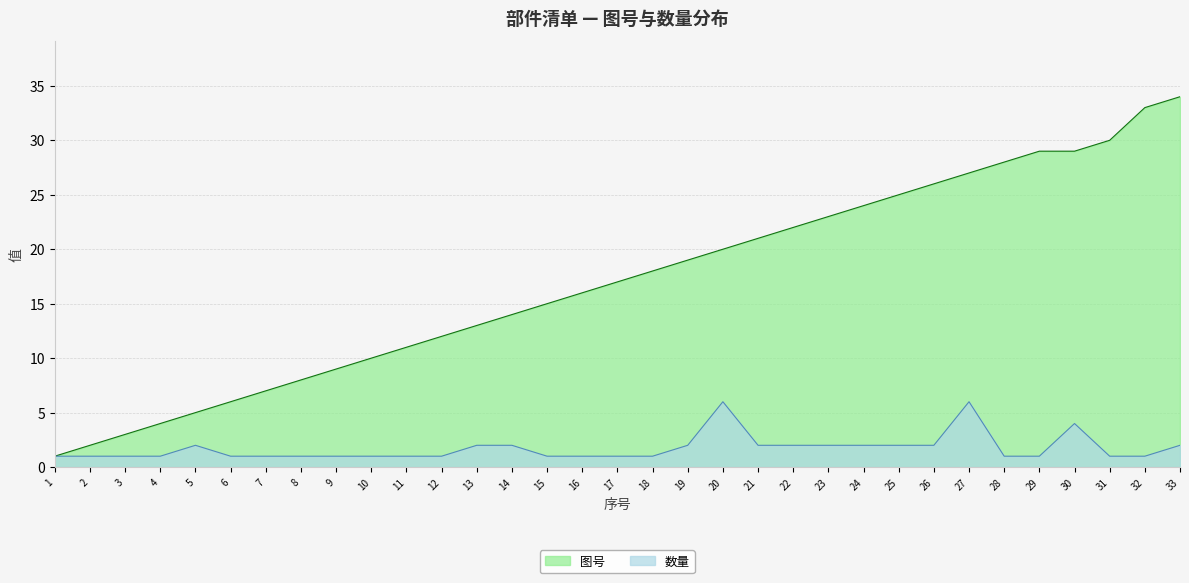

Which series has the widest spread of values?

图号